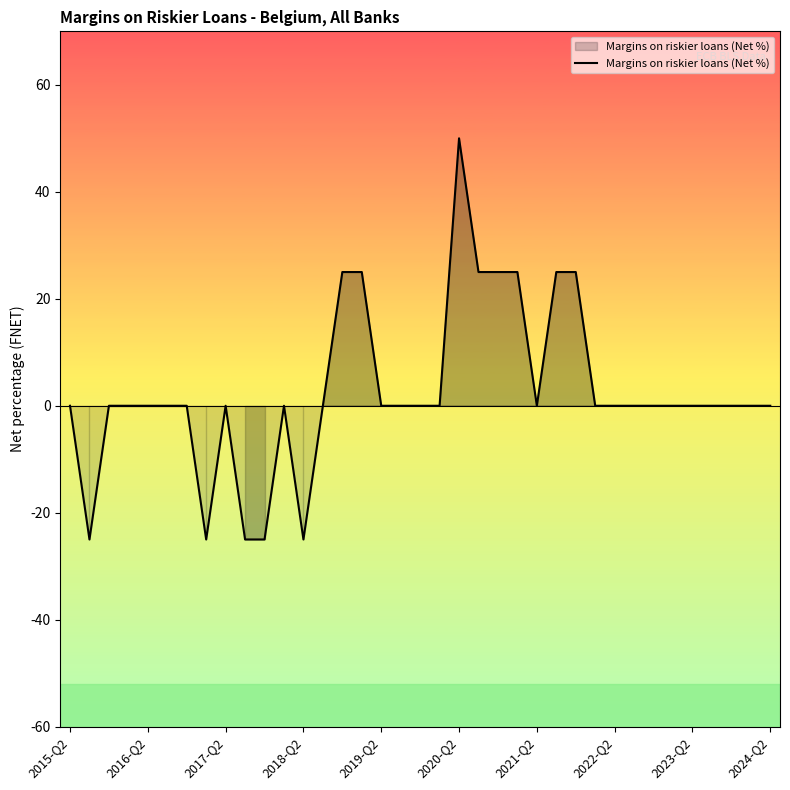

What is the difference between the maximum and minimum values?

75